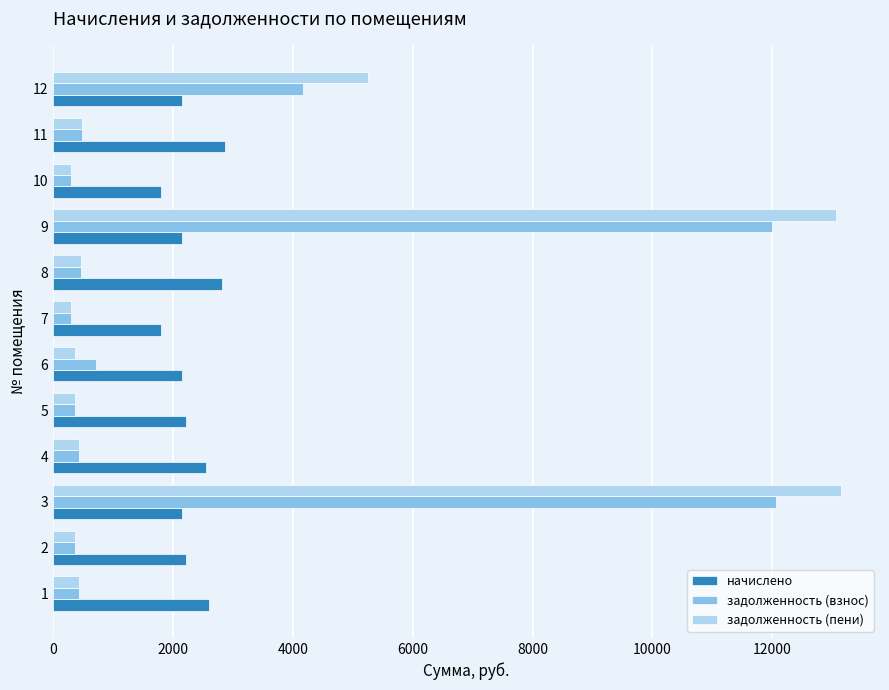

What are all the series names shown in the legend?

начислено, задолженность (взнос), задолженность (пени)